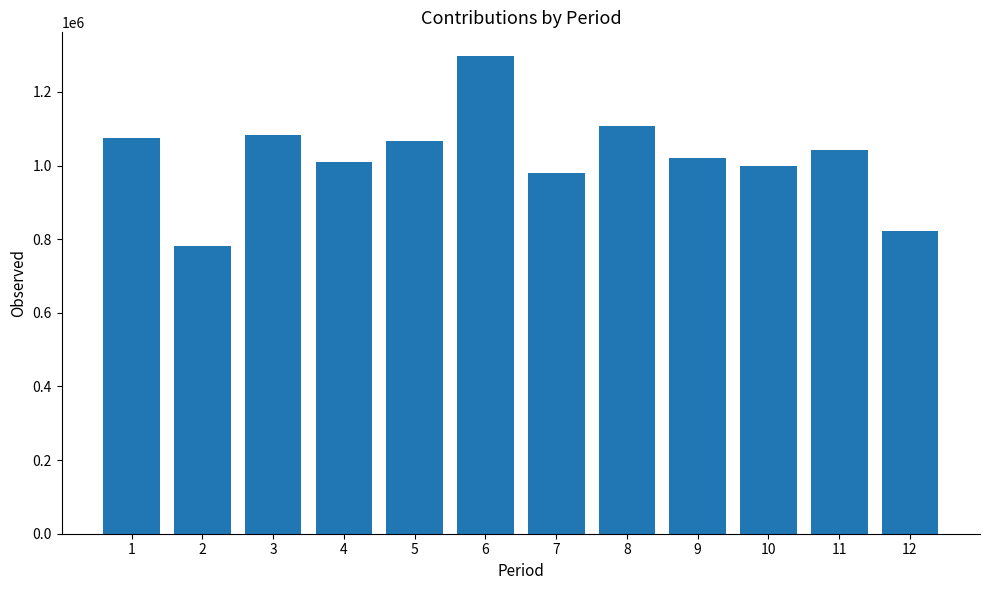

What is the approximate value at 7, to the nearest 50?

978700